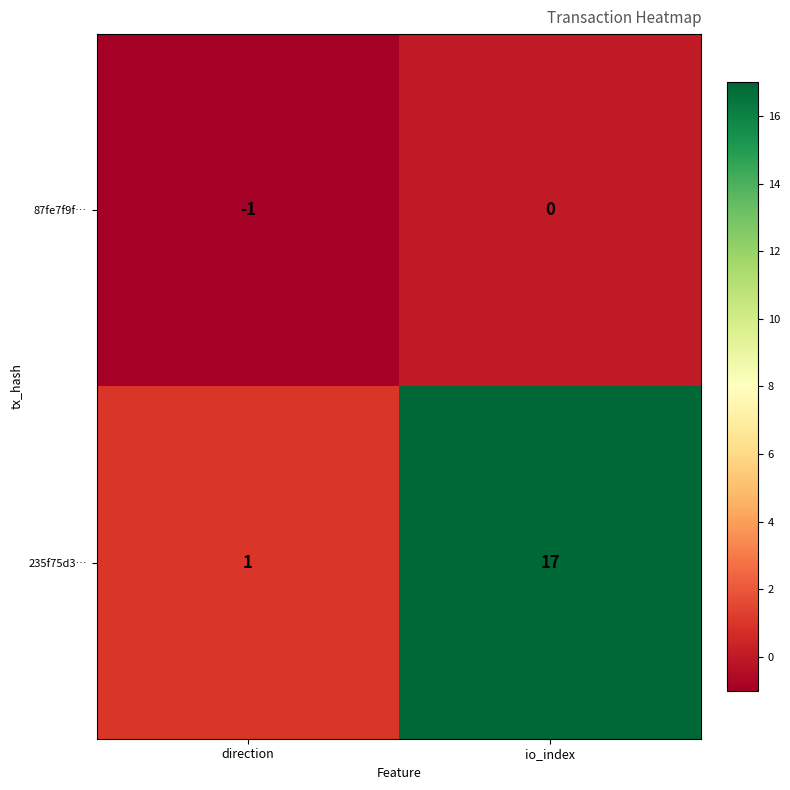

Is it true that 87fe7f9f… equals 0 at io_index?

True